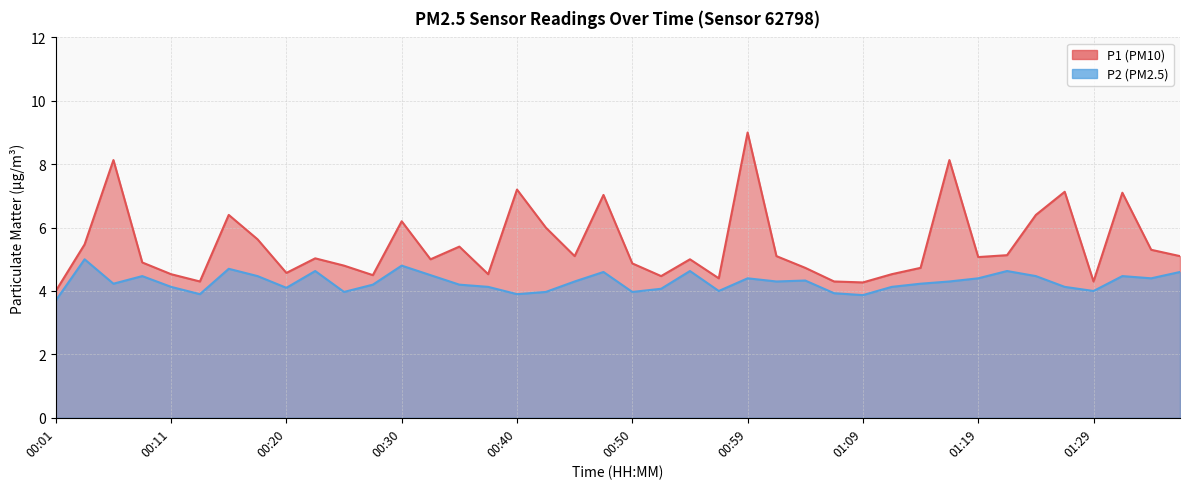

What is the label of the 27th point from the left?

01:04